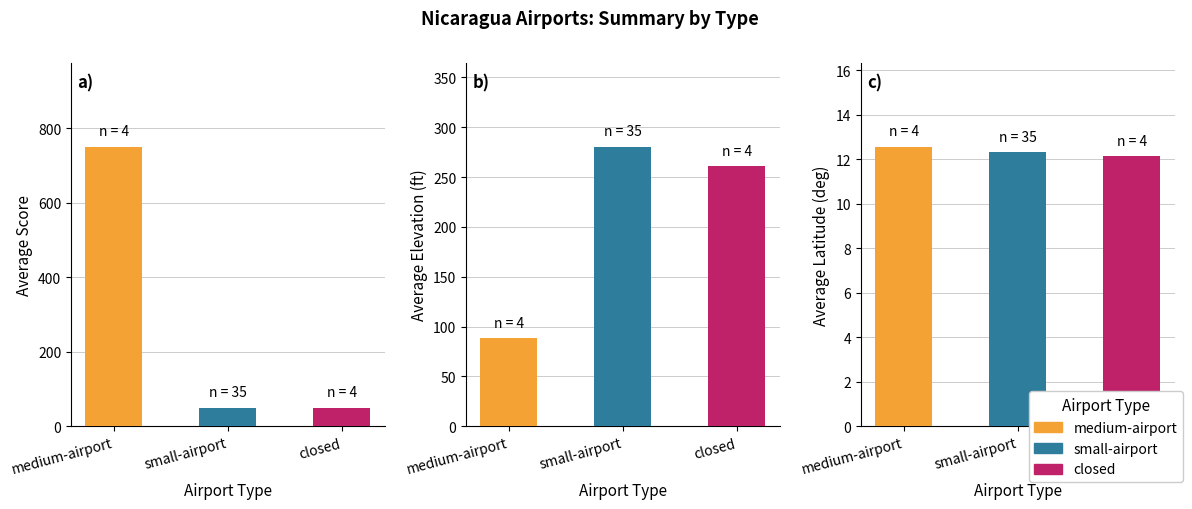

What is the average value of the small_airport series?

50